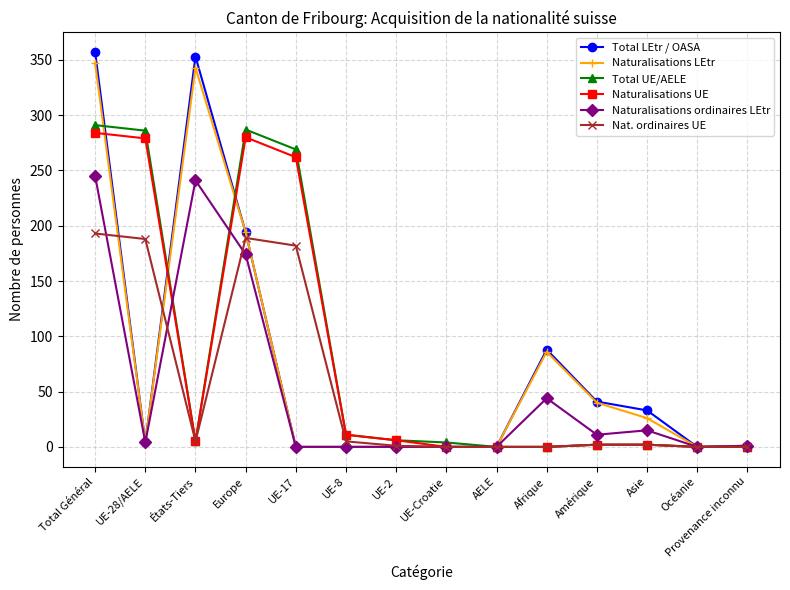

What are all the series names shown in the legend?

Total LEtr / OASA, Naturalisations LEtr, Total UE/AELE, Naturalisations UE, Naturalisations ordinaires LEtr, Nat. ordinaires UE